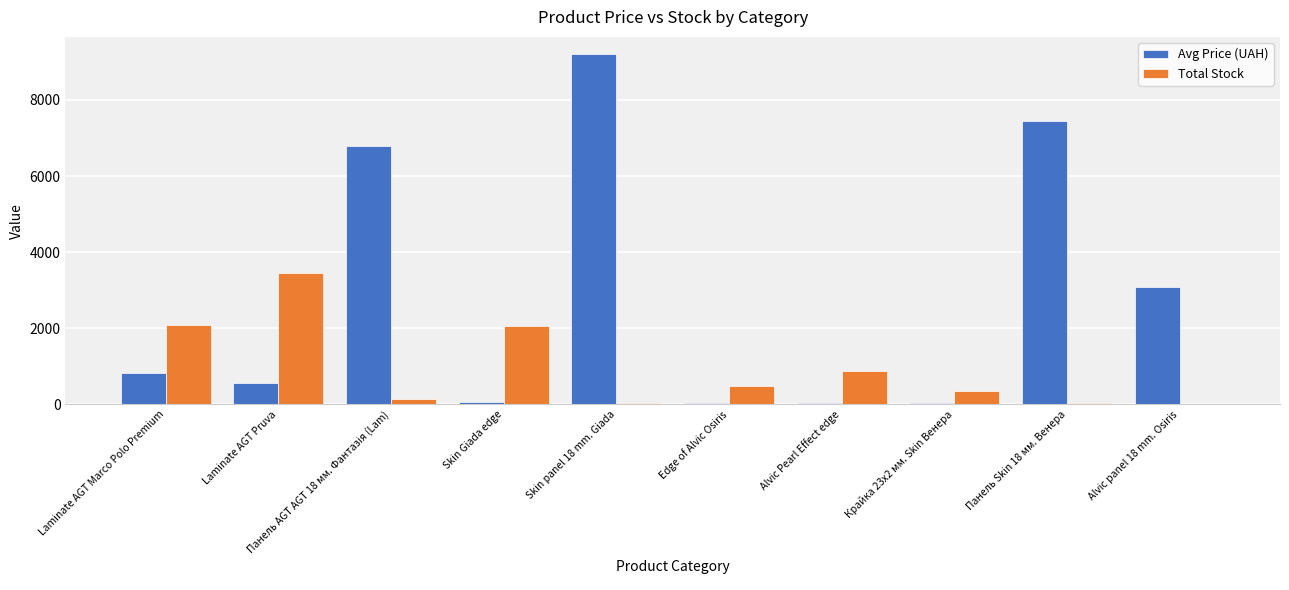

What is the sum of all Total Stock values?

9545.0